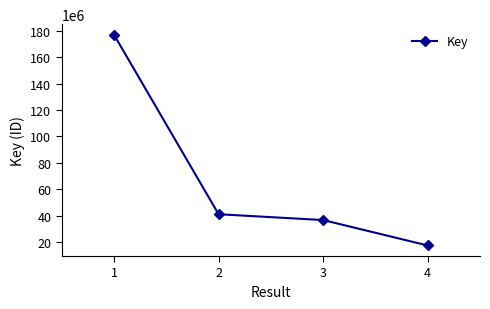

What is the greatest value displayed?

177057309